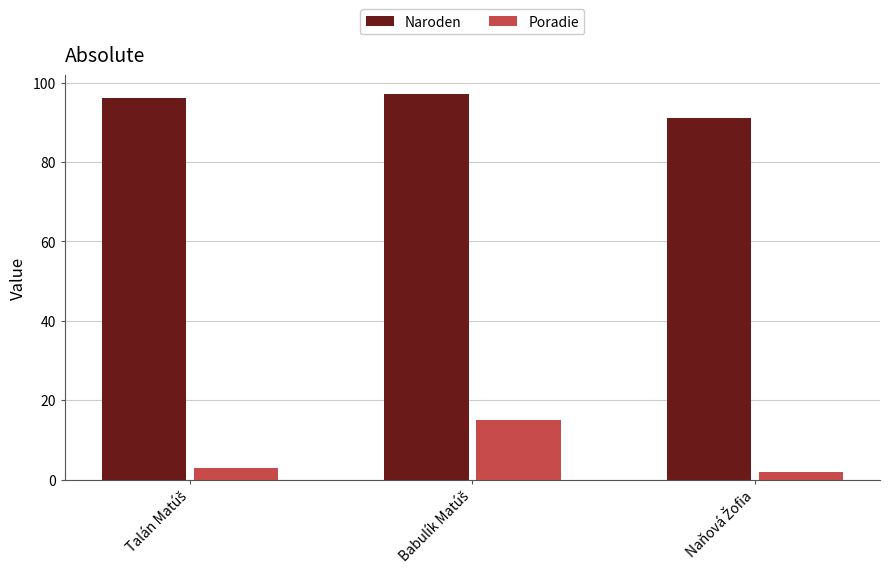

What is the average value of the Naroden series?

95